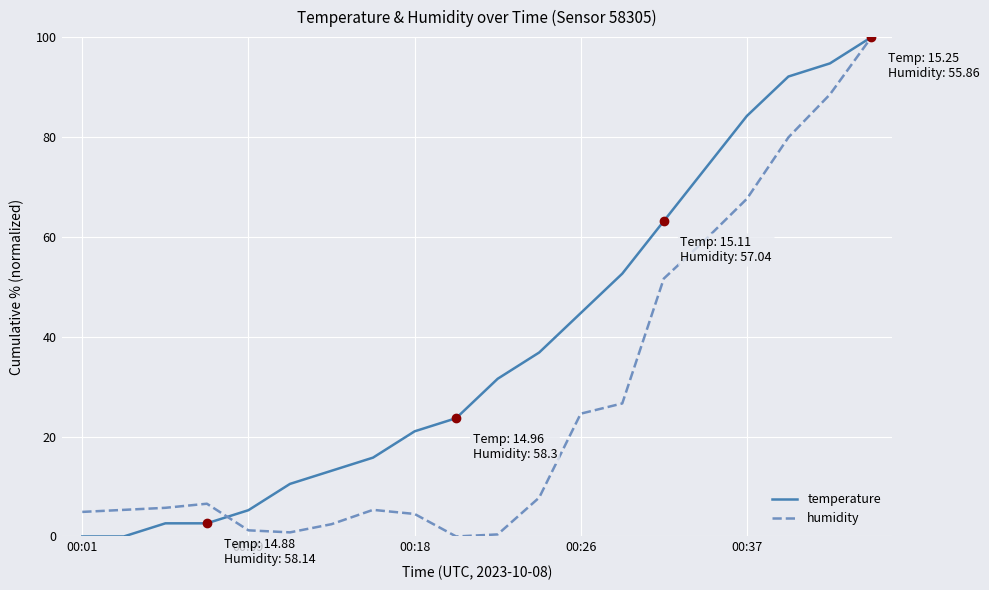

Which series has the largest total across all categories?

temperature